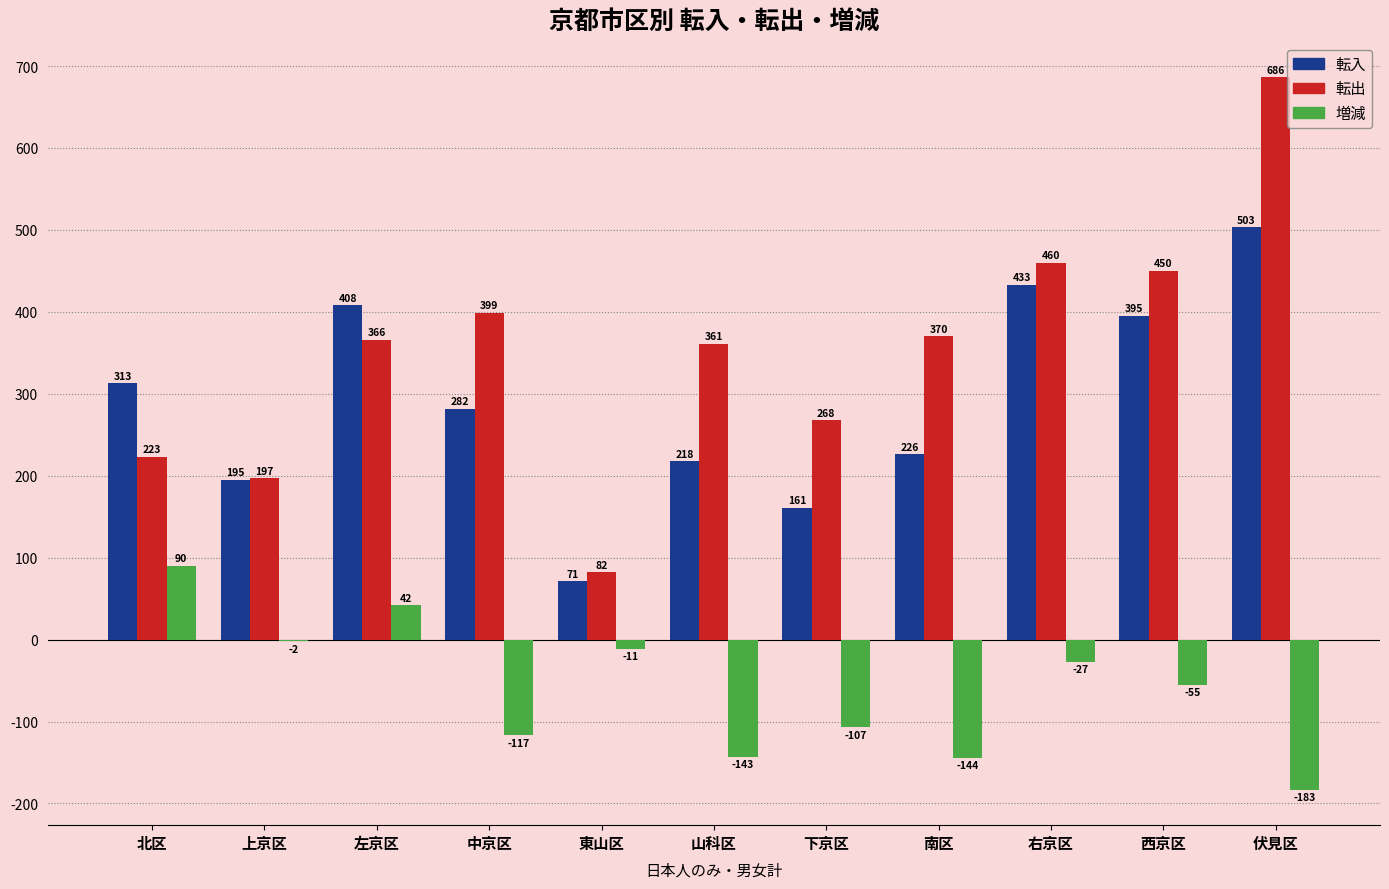

Reading left to right, list all the values displayed in this chart.

転入: 北区=313	上京区=195	左京区=408	中京区=282	東山区=71	山科区=218	下京区=161	南区=226	右京区=433	西京区=395	伏見区=503
転出: 北区=223	上京区=197	左京区=366	中京区=399	東山区=82	山科区=361	下京区=268	南区=370	右京区=460	西京区=450	伏見区=686
増減: 北区=90	上京区=-2	左京区=42	中京区=-117	東山区=-11	山科区=-143	下京区=-107	南区=-144	右京区=-27	西京区=-55	伏見区=-183